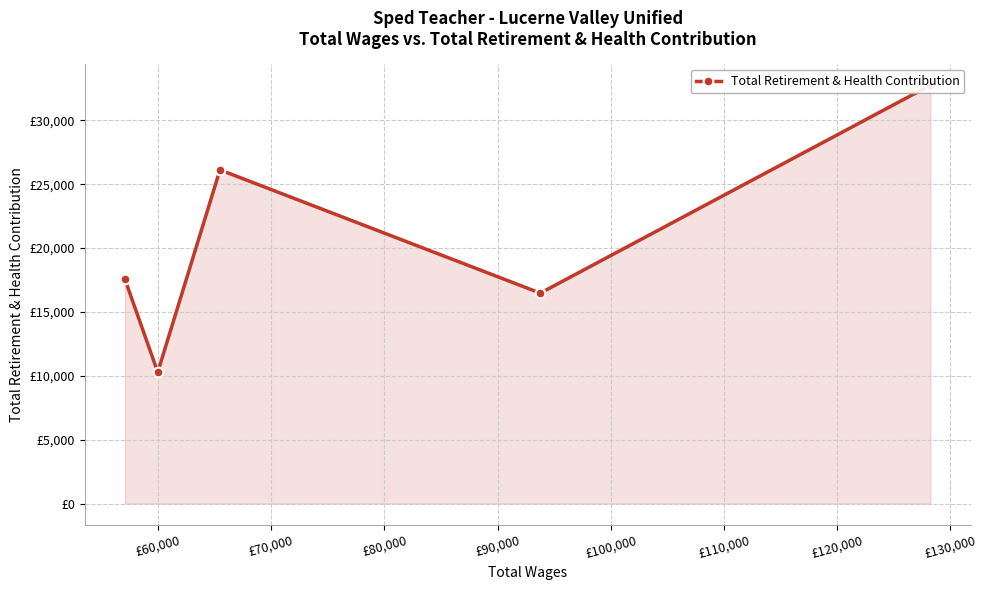

How many lines are shown in the chart?

1